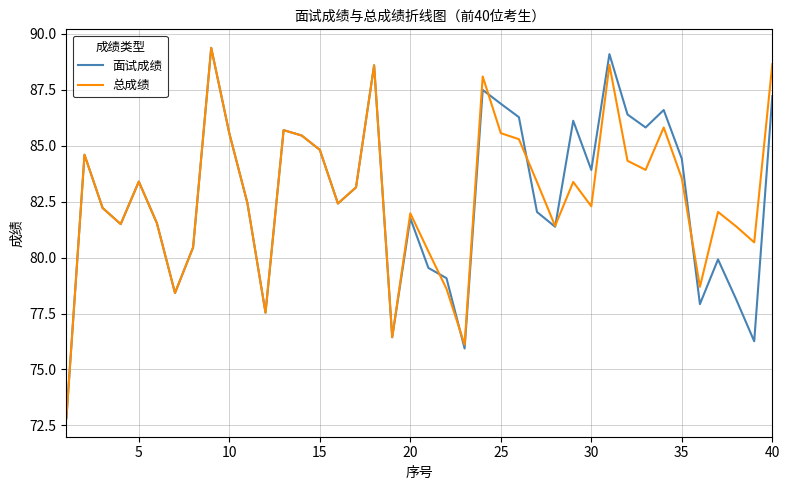

What is the smallest value displayed?

72.8